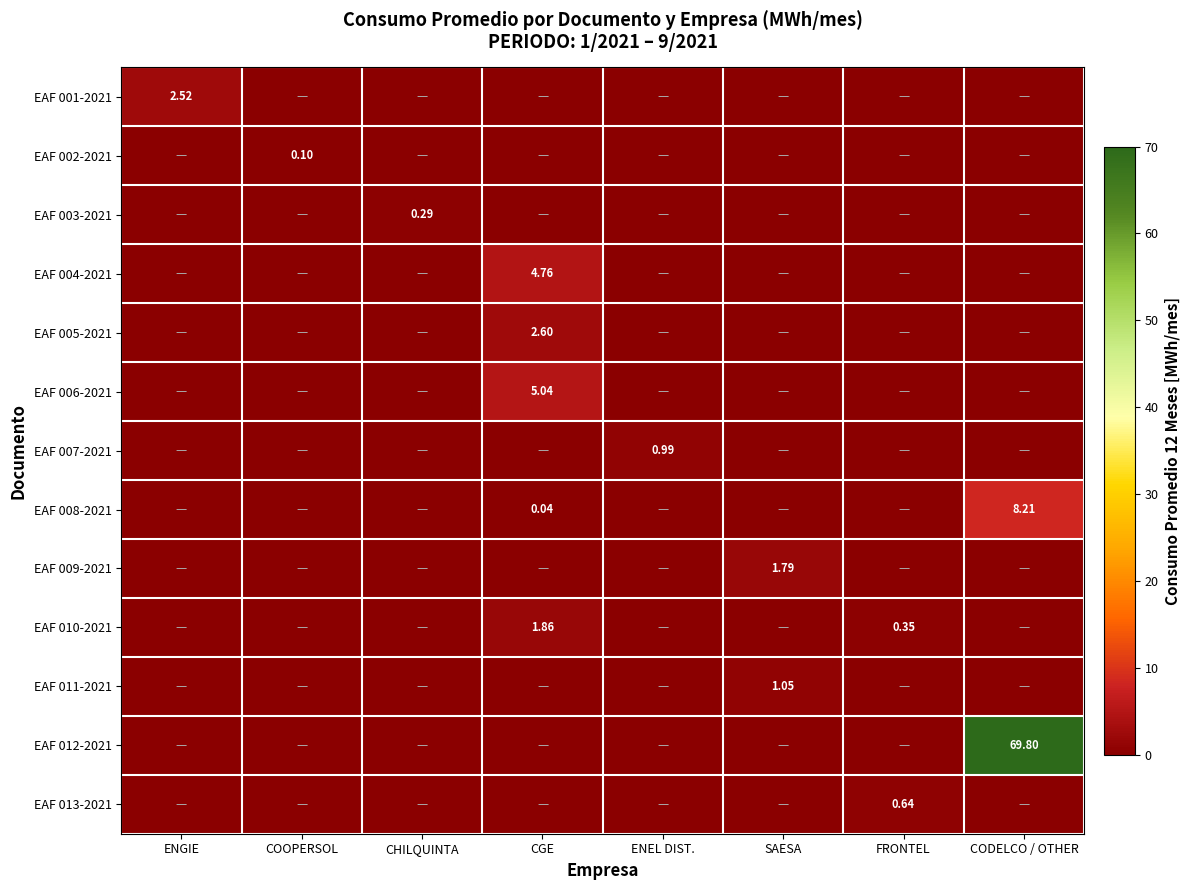

Which category has the highest value across all series?

CODELCO / OTHER